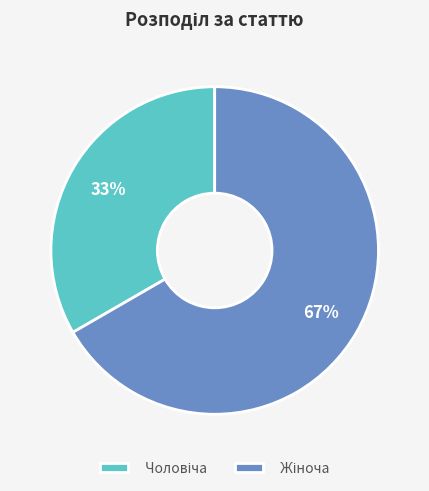

Does any single category account for the majority?

Yes